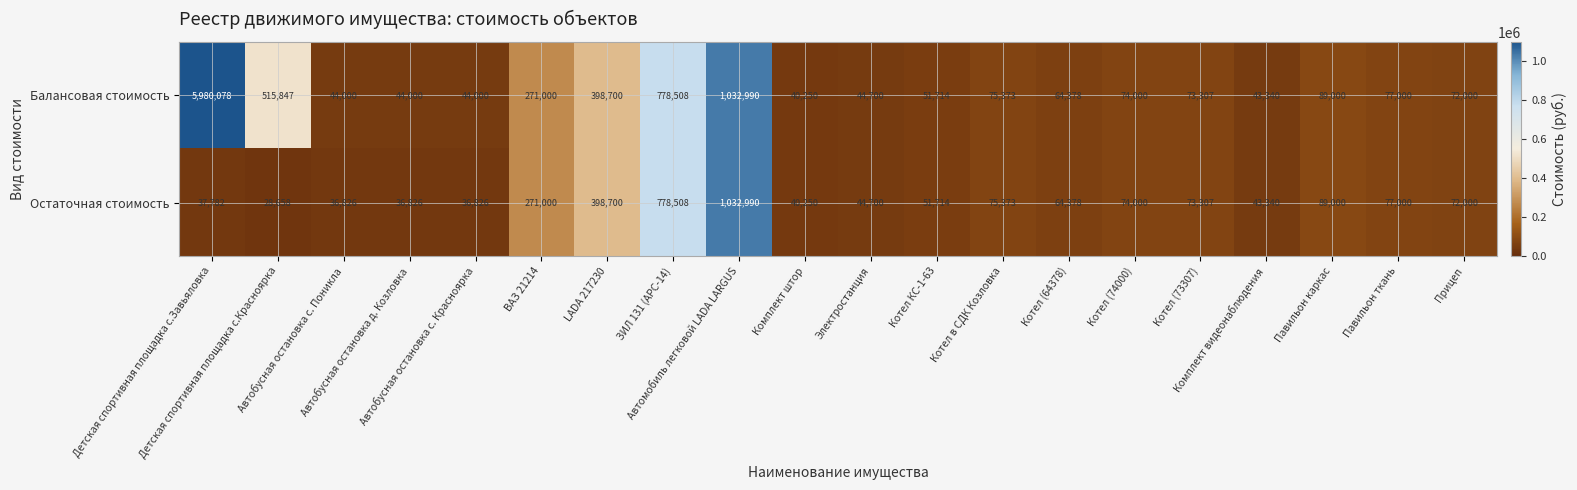

Which label corresponds to the largest value in the chart?

Детская спортивная площадка с.Завьяловка